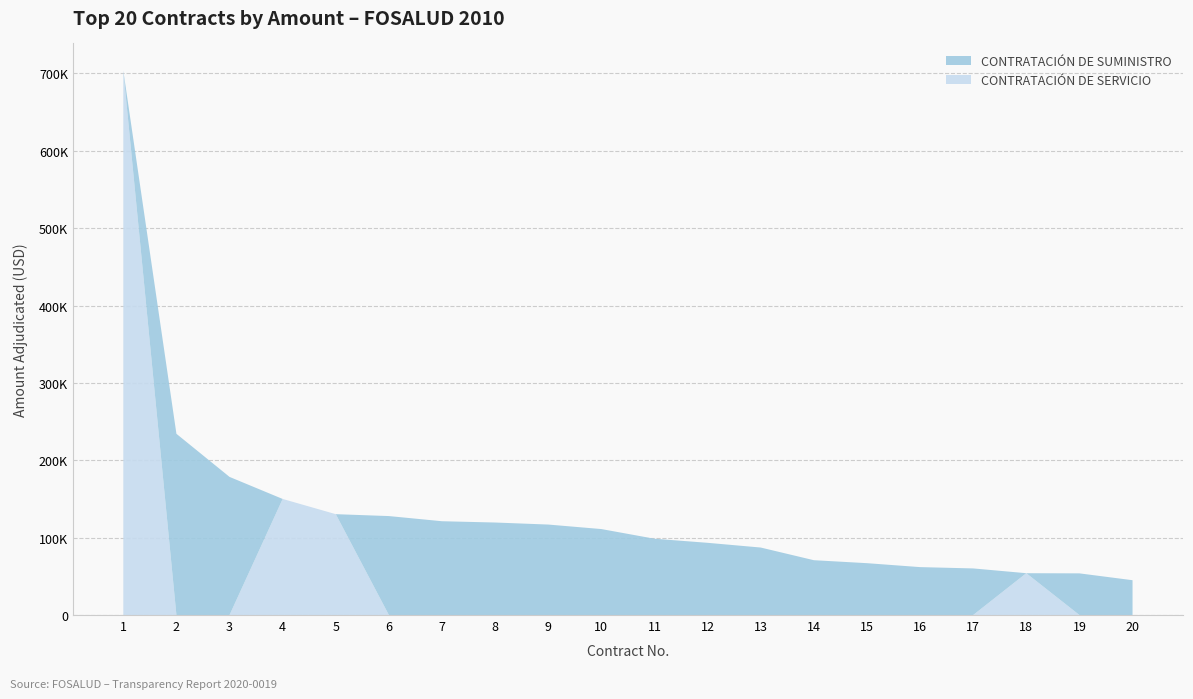

Reading left to right, extract all data points from this chart.

CONTRATACIÓN DE SERVICIO: 1=703479.0	2=0.0	3=0.0	4=150000.0	5=130334.2	6=0.0	7=0.0	8=0.0	9=0.0	10=0.0	11=0.0	12=0.0	13=0.0	14=0.0	15=0.0	16=0.0	17=0.0	18=54052.9	19=0.0	20=0.0
CONTRATACIÓN DE SUMINISTRO: 1=0.0	2=234200.0	3=178491.3	4=0.0	5=0.0	6=127883.3	7=121214.7	8=119549.2	9=116923.9	10=111099.6	11=98606.6	12=93320.0	13=87221.0	14=70852.9	15=67011.4	16=61923.3	17=60223.5	18=0.0	19=53844.8	20=45000.0